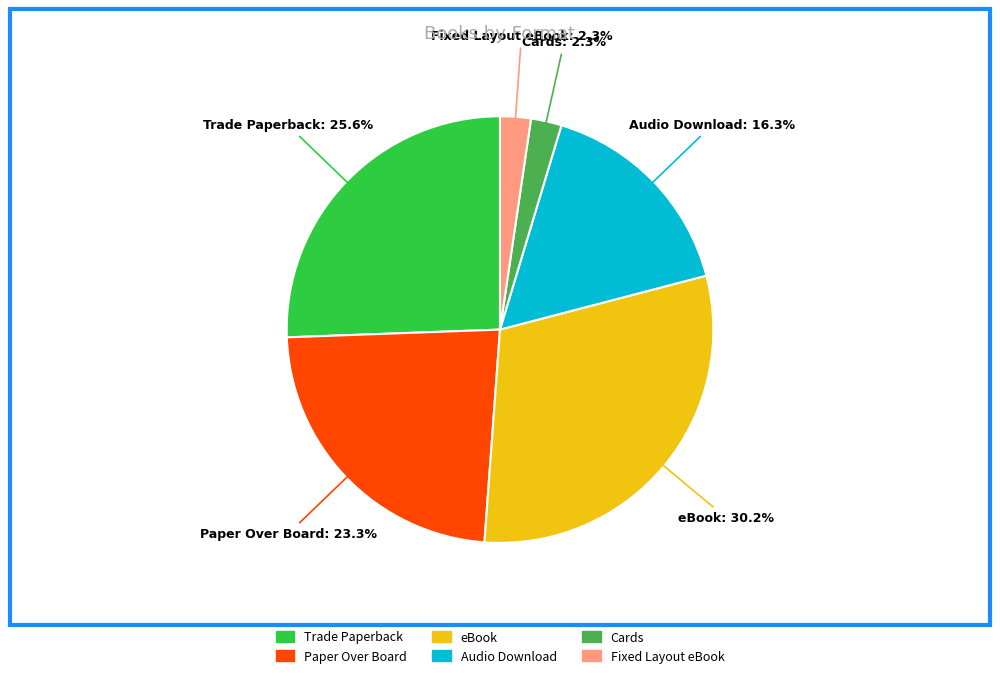

How many segments does this pie chart have?

6